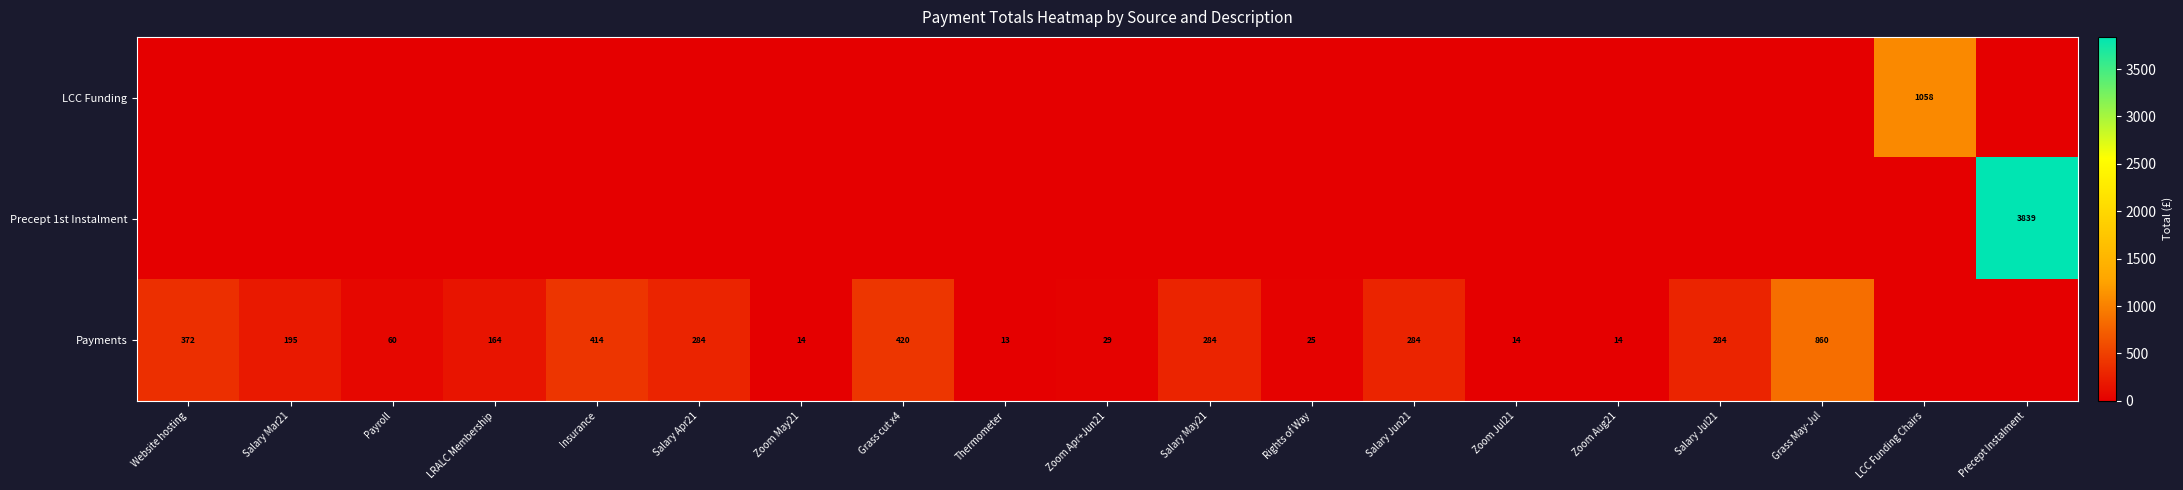

Which label corresponds to the smallest value in the chart?

Website hosting